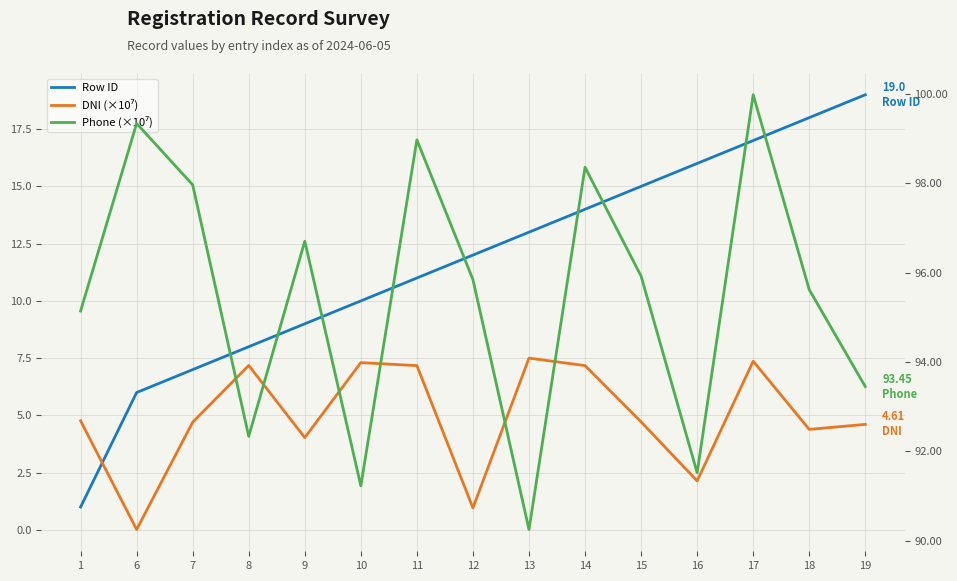

How many lines are shown in the chart?

3